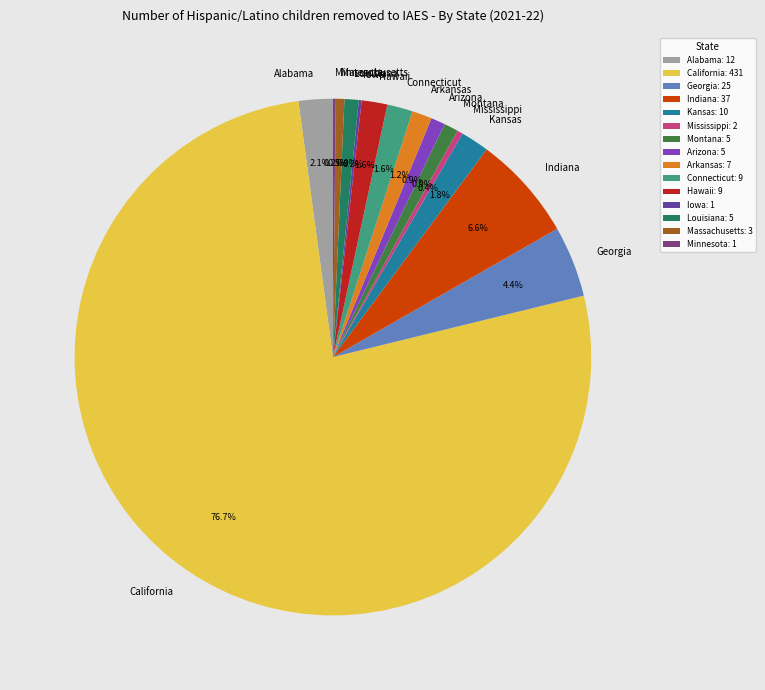

Is there a majority slice in this chart?

Yes